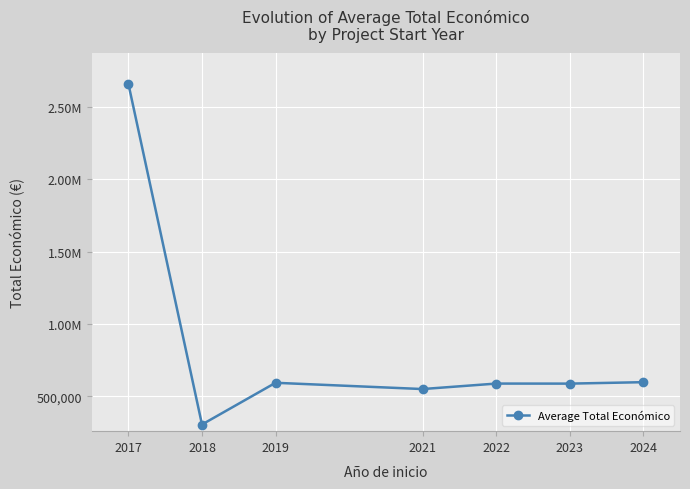

Is this an area chart (filled region under the line)?

No